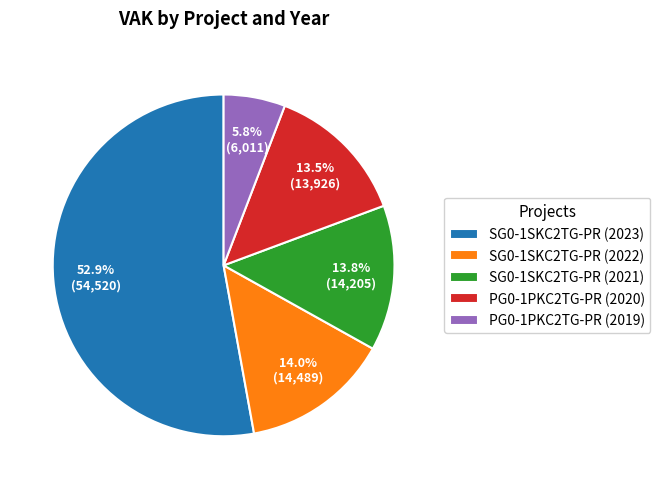

How many segments does this pie chart have?

5